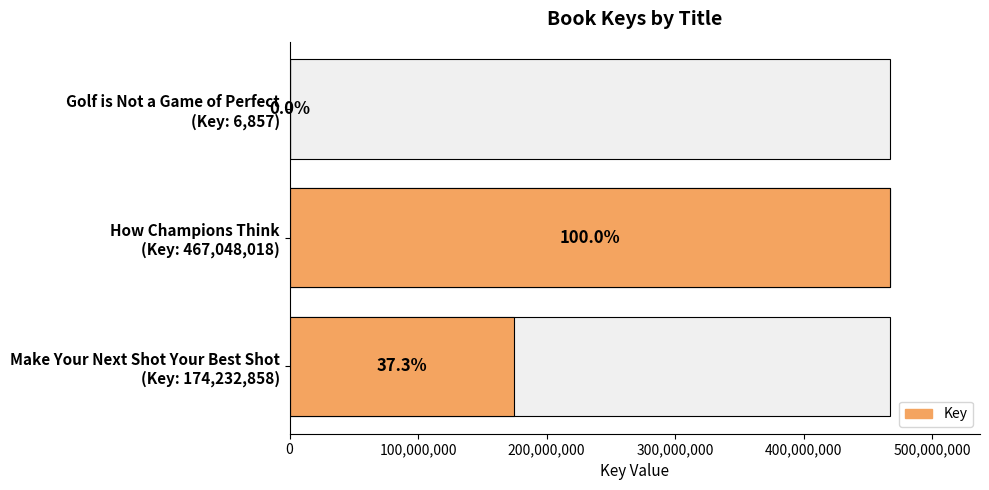

Reading left to right, list all the values displayed in this chart.

174232858	467048018	6857